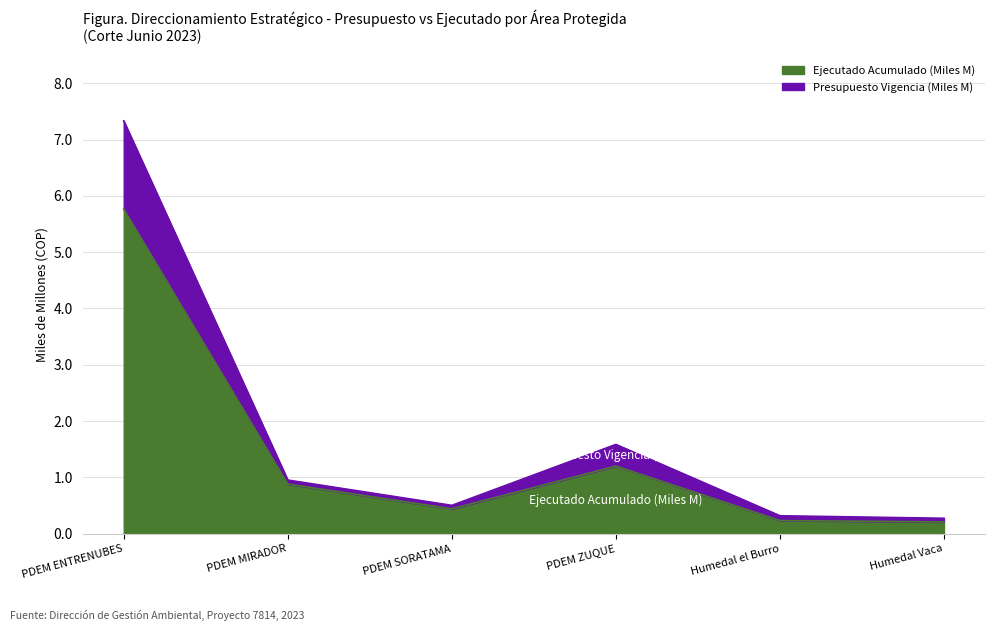

At which category does Ejecutado Acumulado (Miles M) reach its first local valley?

PDEM SORATAMA